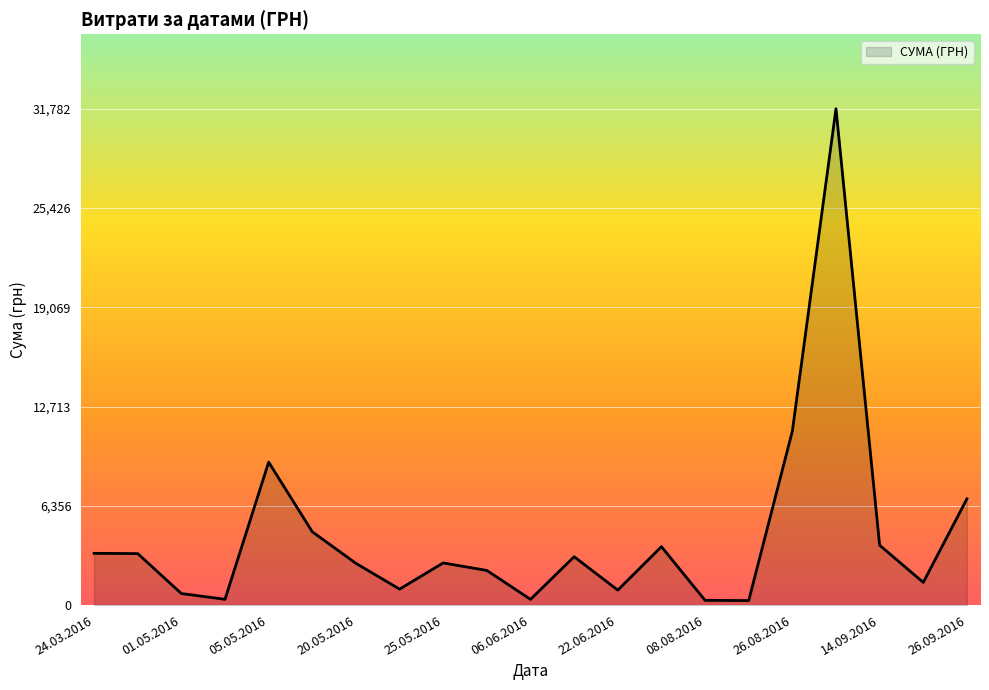

What is the greatest value displayed?

31782.9